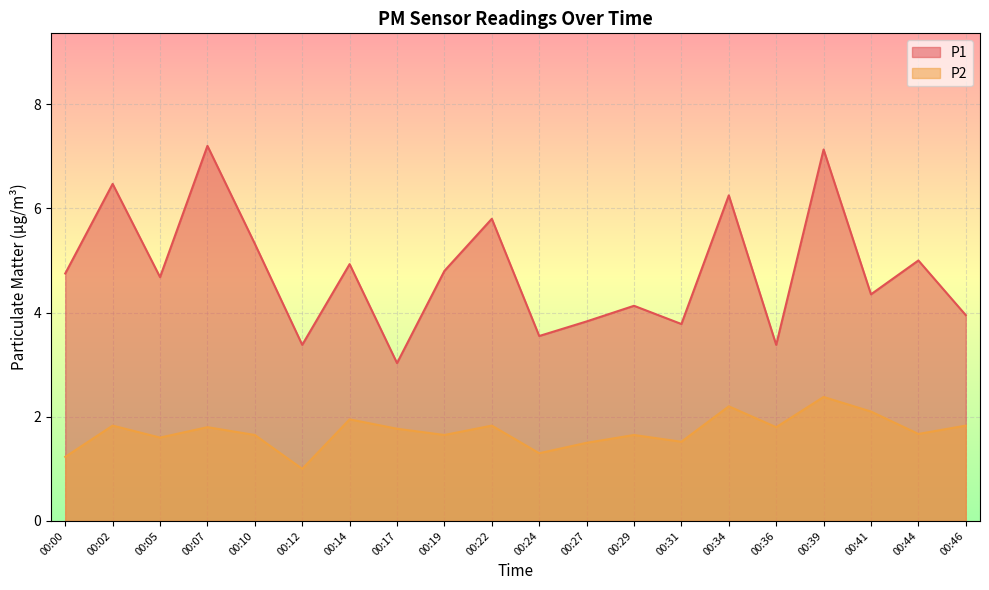

How many lines are shown in the chart?

2